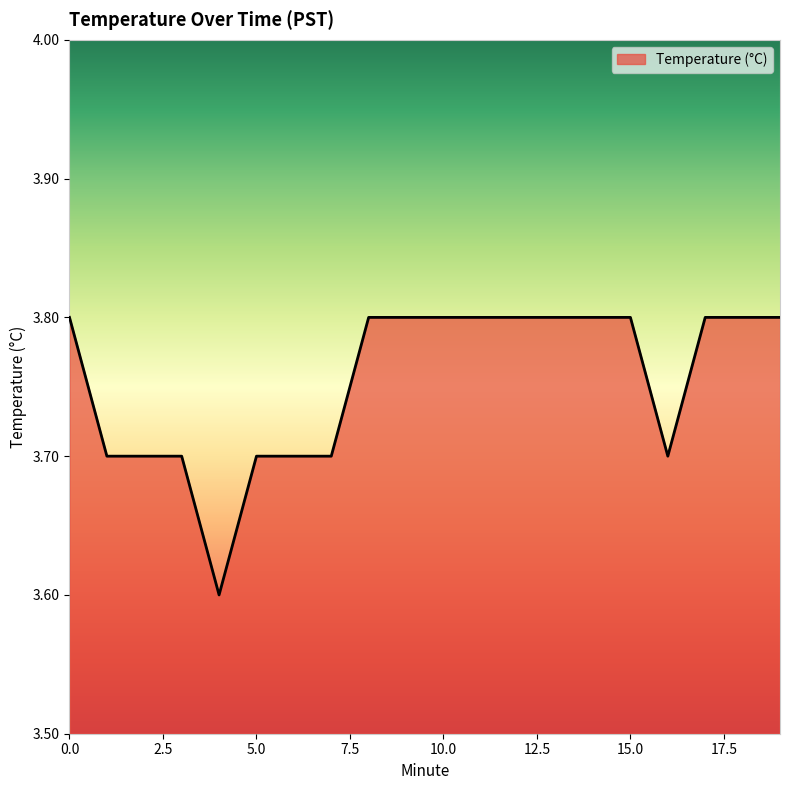

What is the greatest value displayed?

3.8